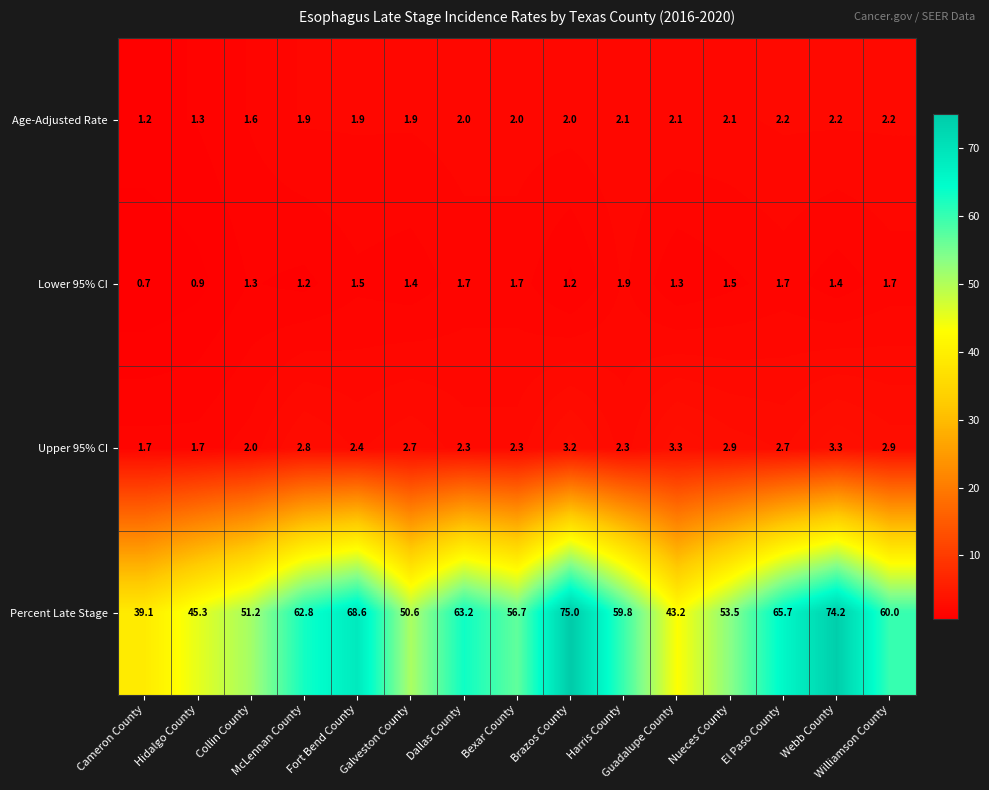

What is the average value of the Lower 95% CI series?

1.4